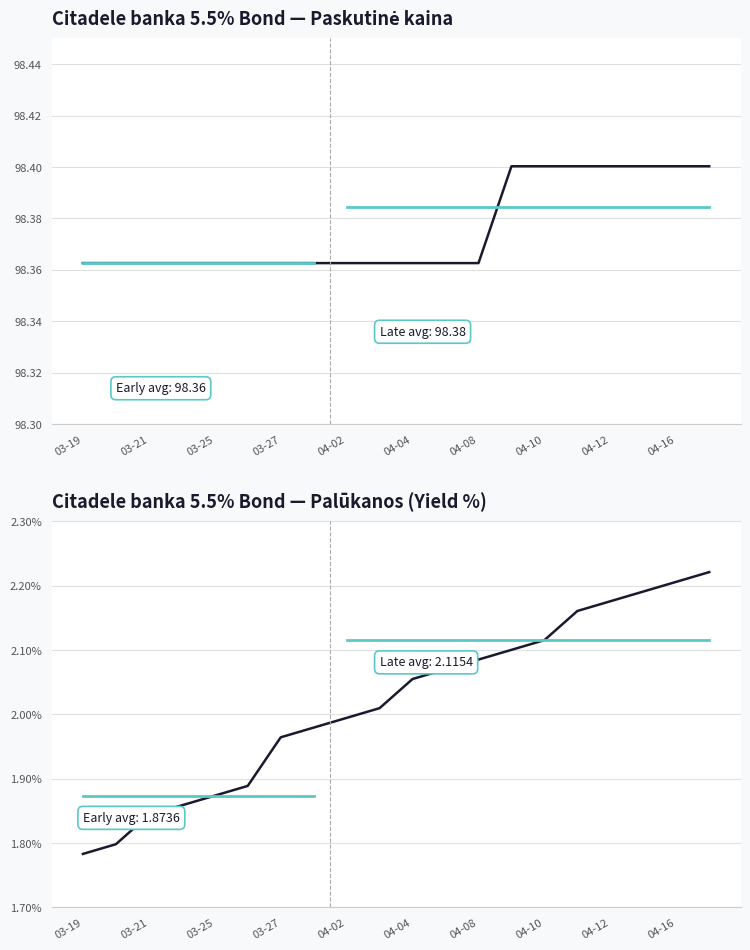

What are all the series names shown in the legend?

Paskutine kaina, Palukanos